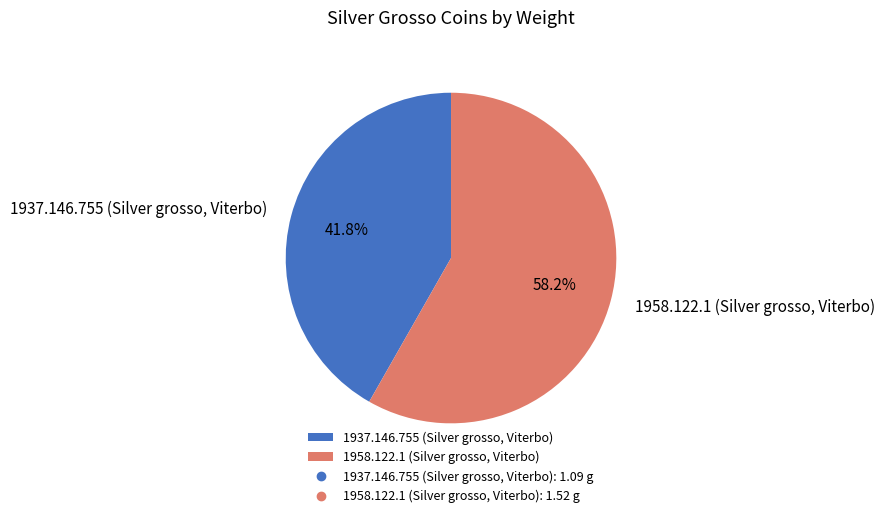

Count the number of slices in the pie.

2